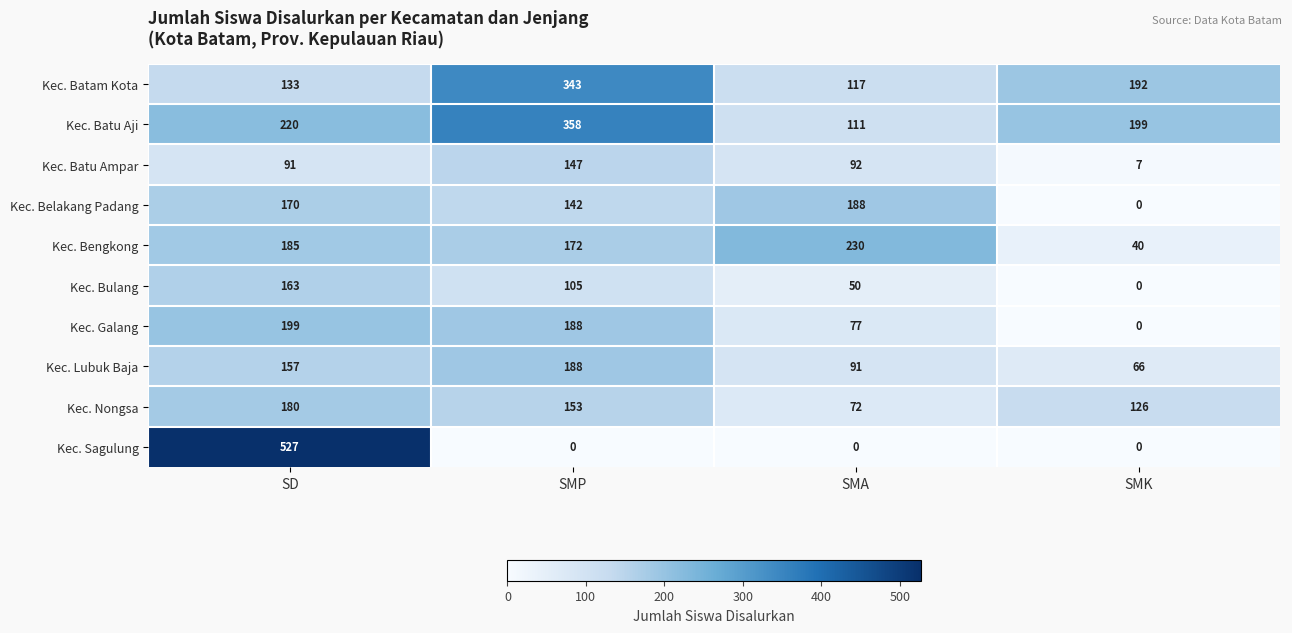

Between SMA and SMK, which series saw the biggest shift?

Kec. Bengkong